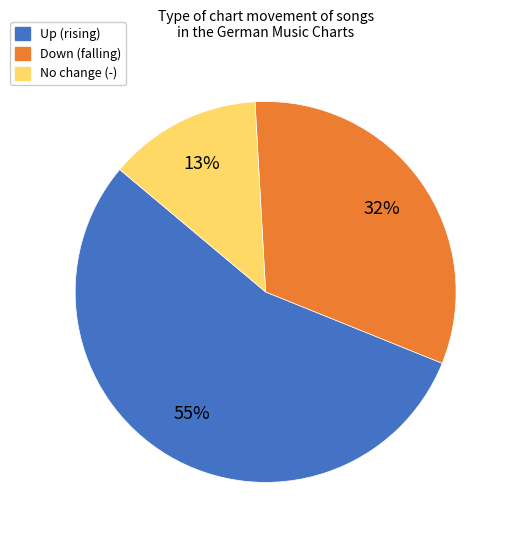

The Down (falling) slice represents 32% of the pie. True or false?

True